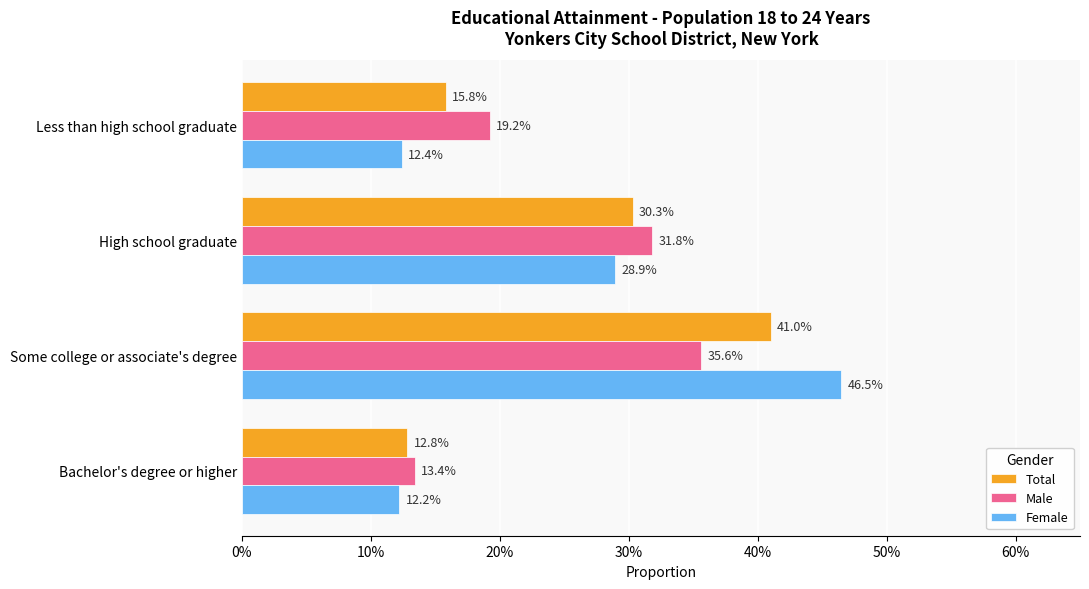

What is the difference between the second highest and second lowest values in the Total series?

0.1